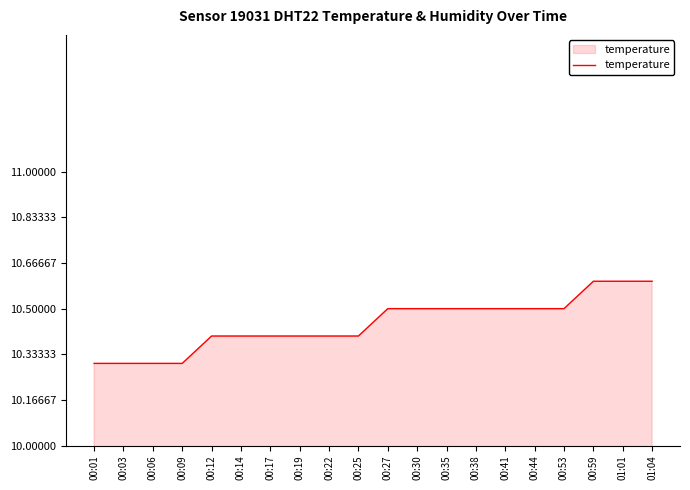

What is the smallest value displayed?

10.3